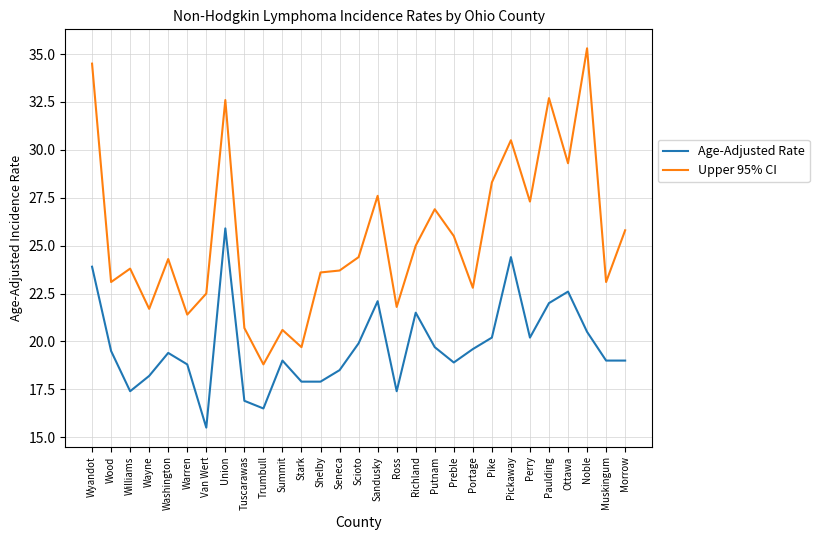

The value of Upper 95% CI at Portage is 22.8. True or false?

True